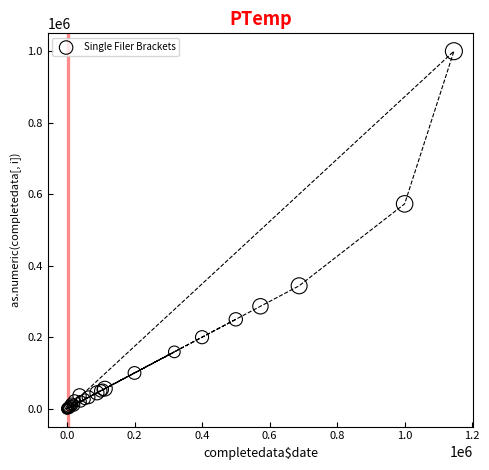

What Y value in the scatter plot is closest to 500000?

572980